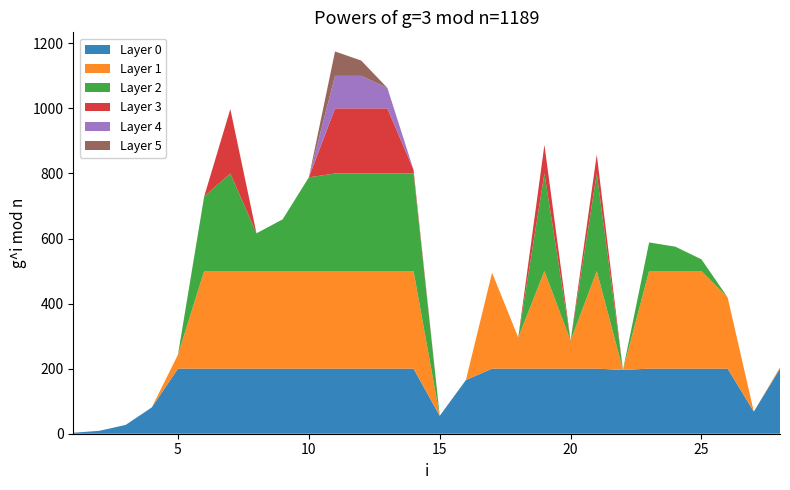

Reading left to right, transcribe all the data shown in this chart.

3	9	27	81	243	729	998	616	659	788	1175	1147	1063	811	55	165	495	296	888	286	858	196	588	575	536	419	68	204